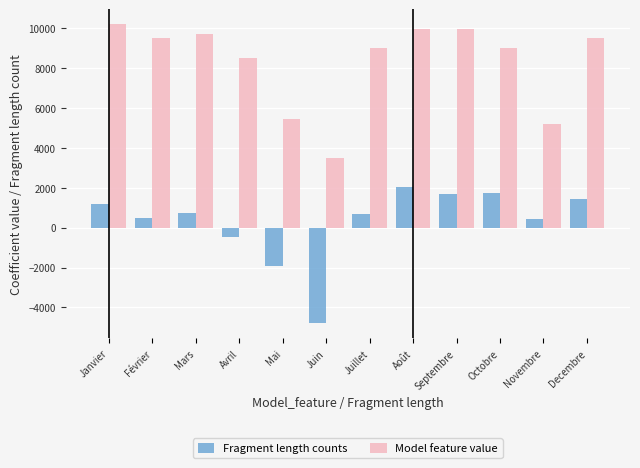

Which category has the lowest value in the Model feature value series?

Juin